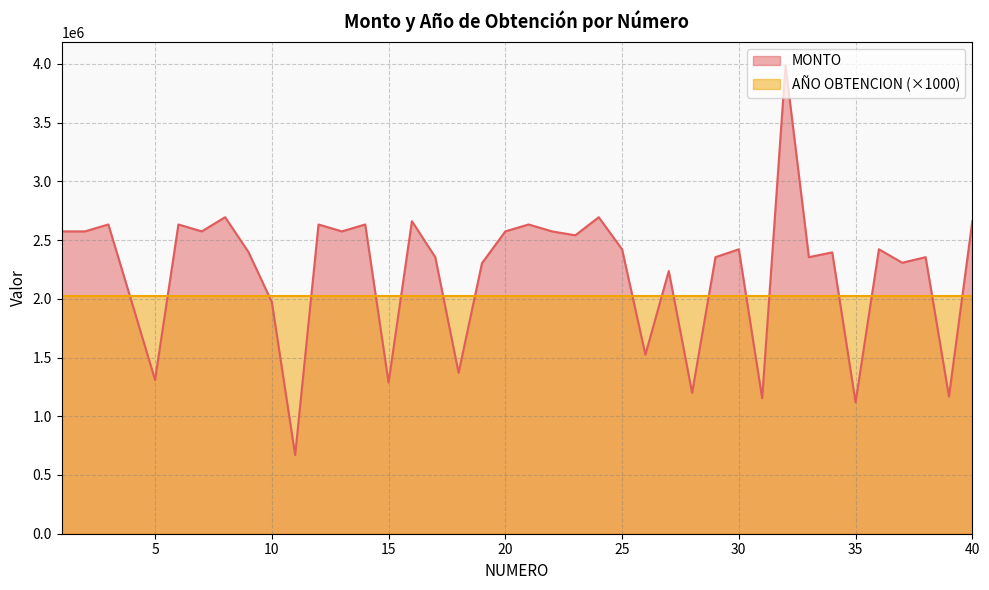

Approximately how many times larger is the value at 18 compared to 3?

0.5